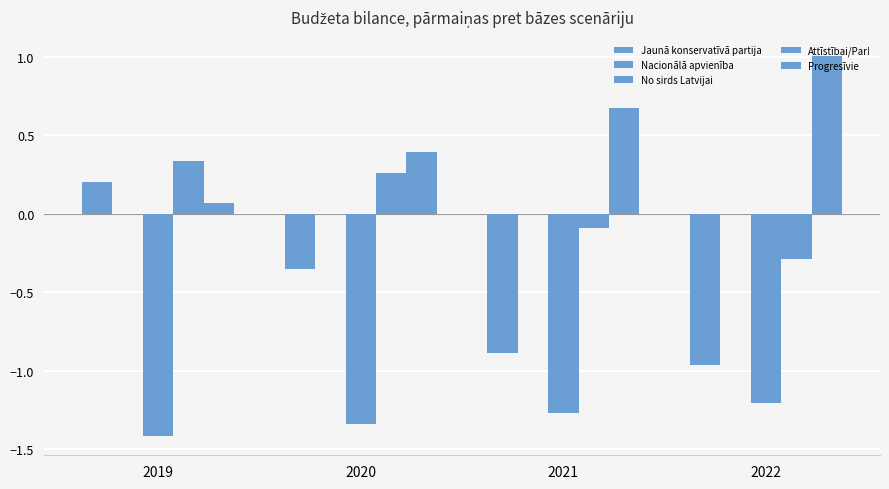

How many bars are there in total?

16